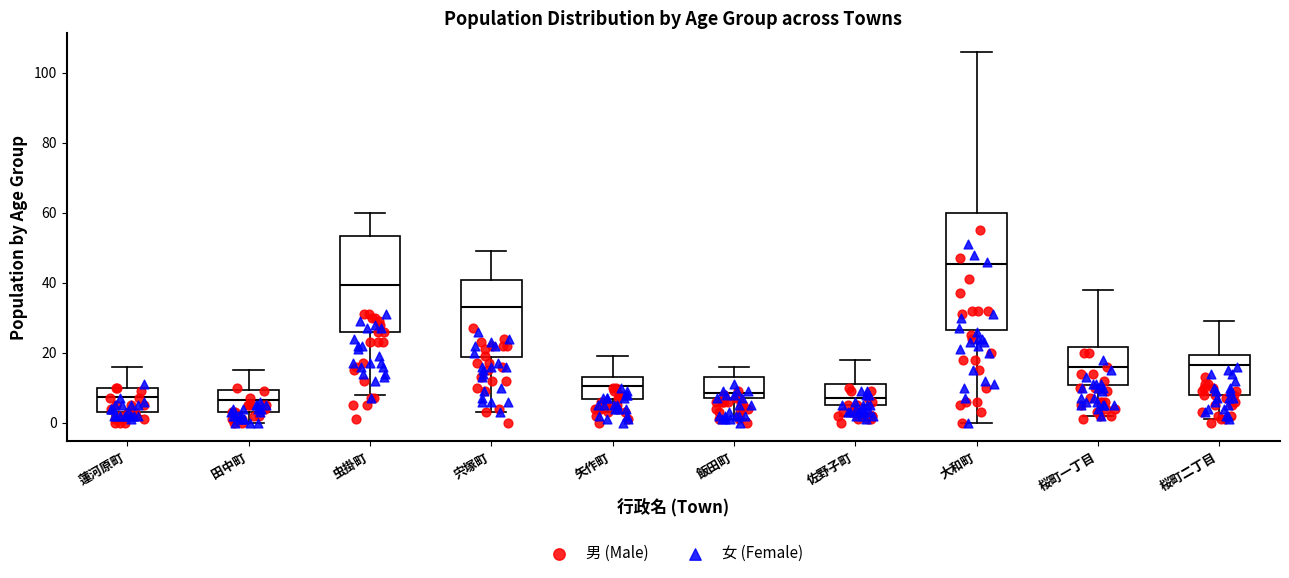

Comparing the boxes themselves (not the whiskers), which one is the tallest?

大和町